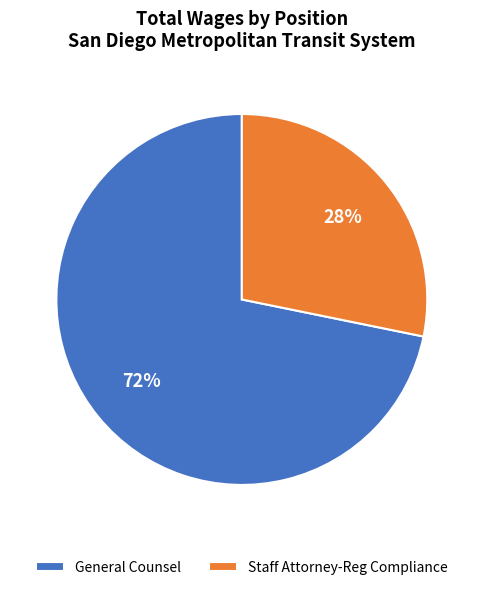

To the nearest percent, what percentage of the pie is General Counsel?

72%